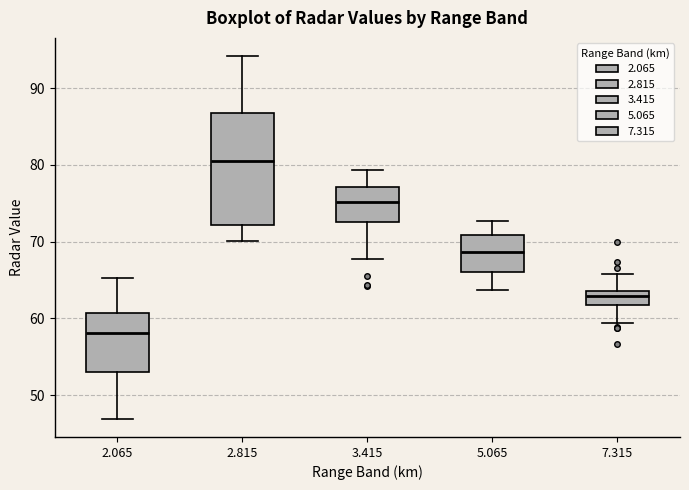

Reading left to right, read every box against the y-axis: the position of its median line, the range the box covers, and the ends of its whiskers. The values are not printed on the chart, so give them approximately, as read against the axis.

2.065: median 58, box 53 to 61, whiskers 47 to 65
2.815: median 81, box 72 to 87, whiskers 70 to 94
3.415: median 75, box 73 to 77, whiskers 68 to 79
5.065: median 69, box 66 to 71, whiskers 64 to 73
7.315: median 63, box 62 to 64, whiskers 59 to 66